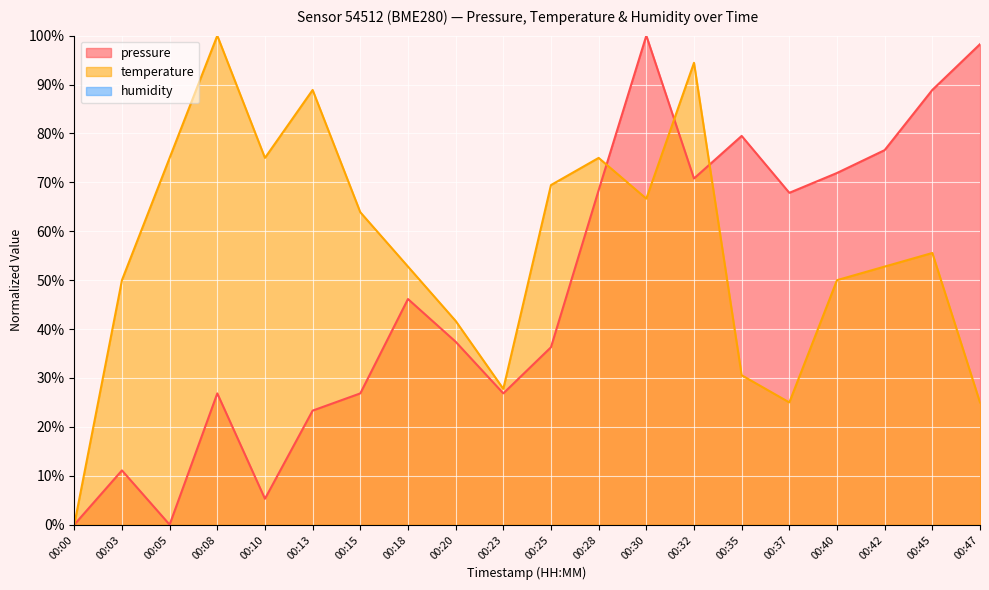

Between 00:05 and 00:40, which is larger?

00:40